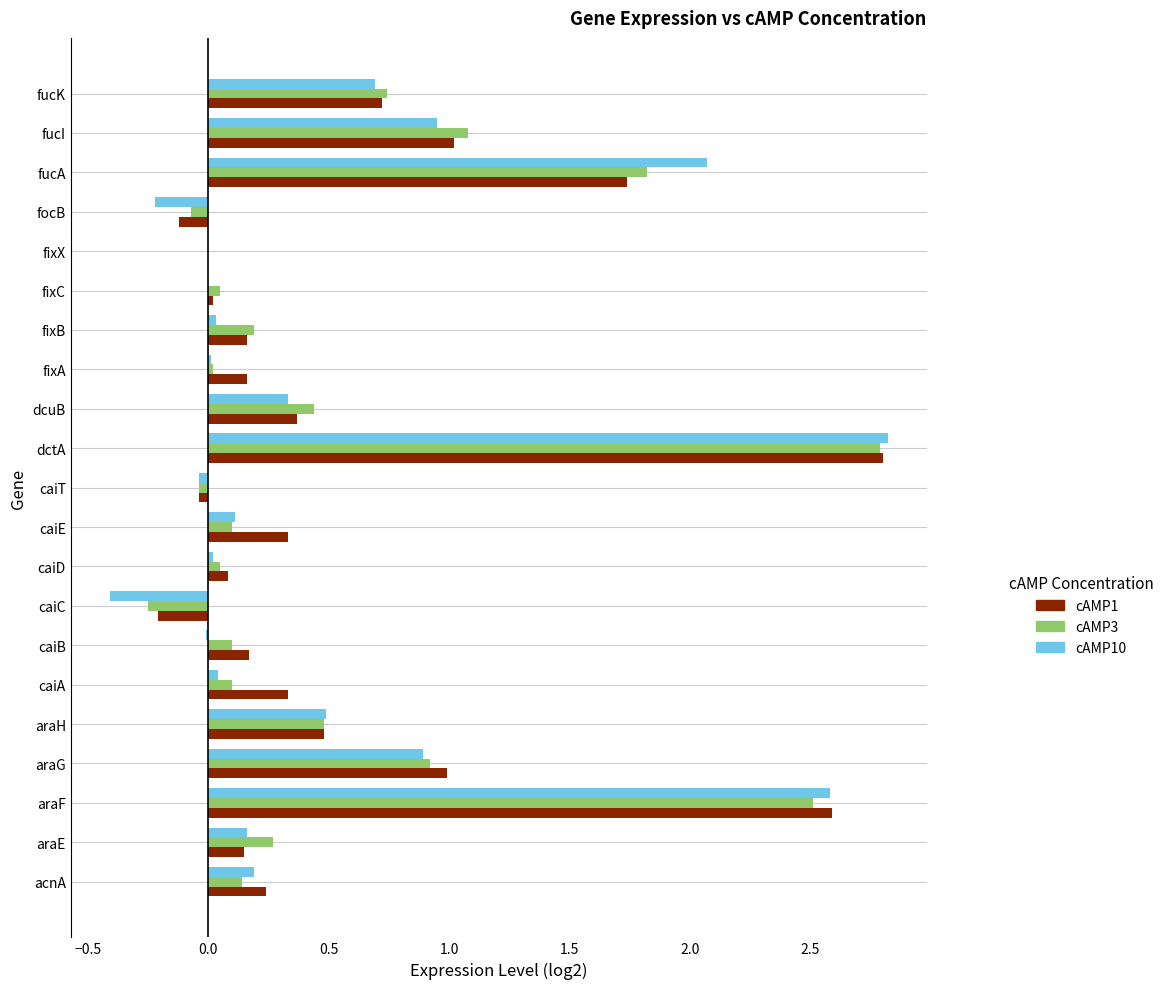

What is the highest value of the cAMP10 series?

2.8